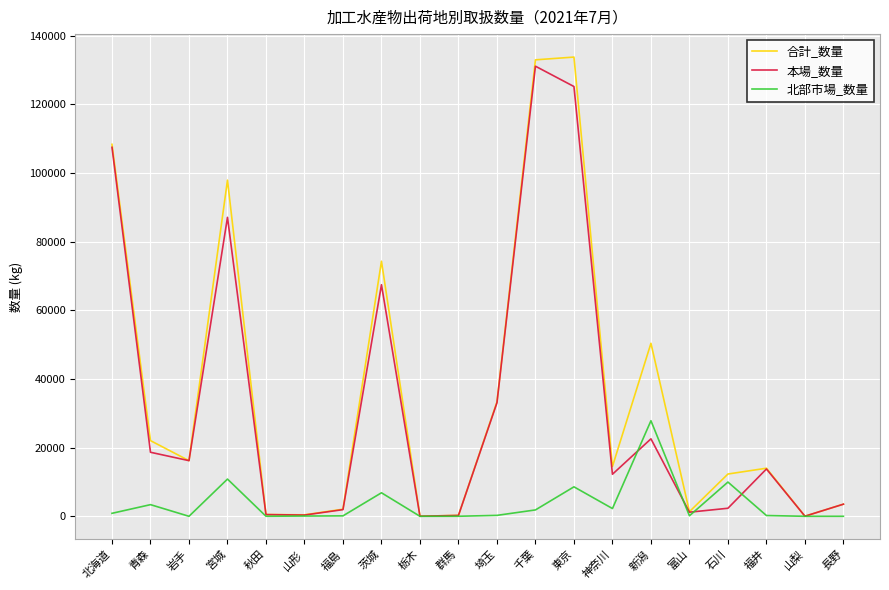

What is the spread (max minus min) of values at 新潟?

27835